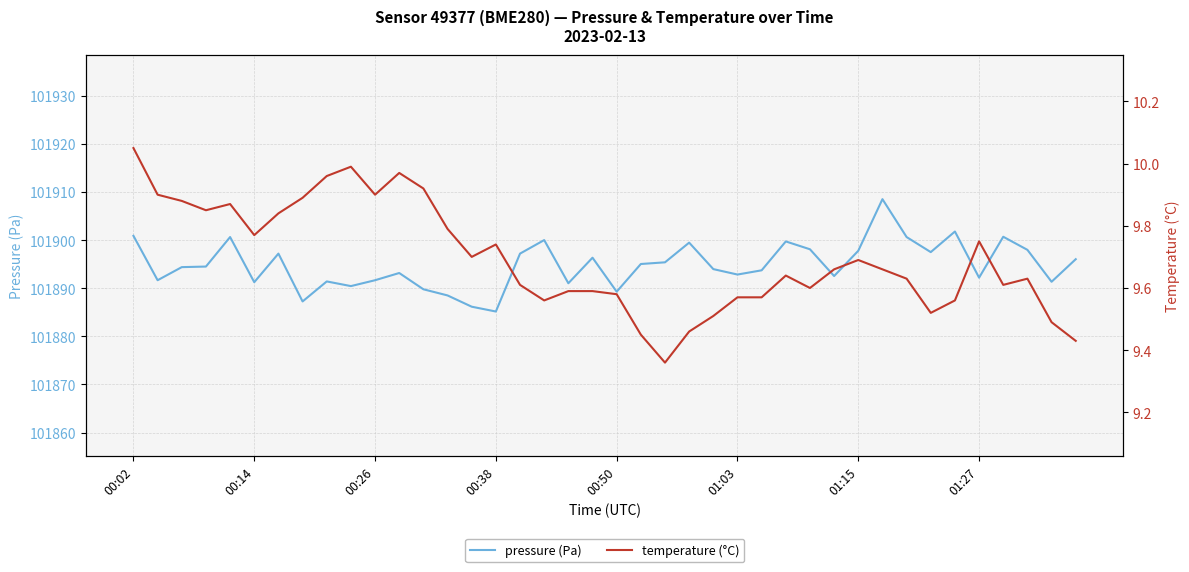

The value of temperature at 32 is 9.6. True or false?

True